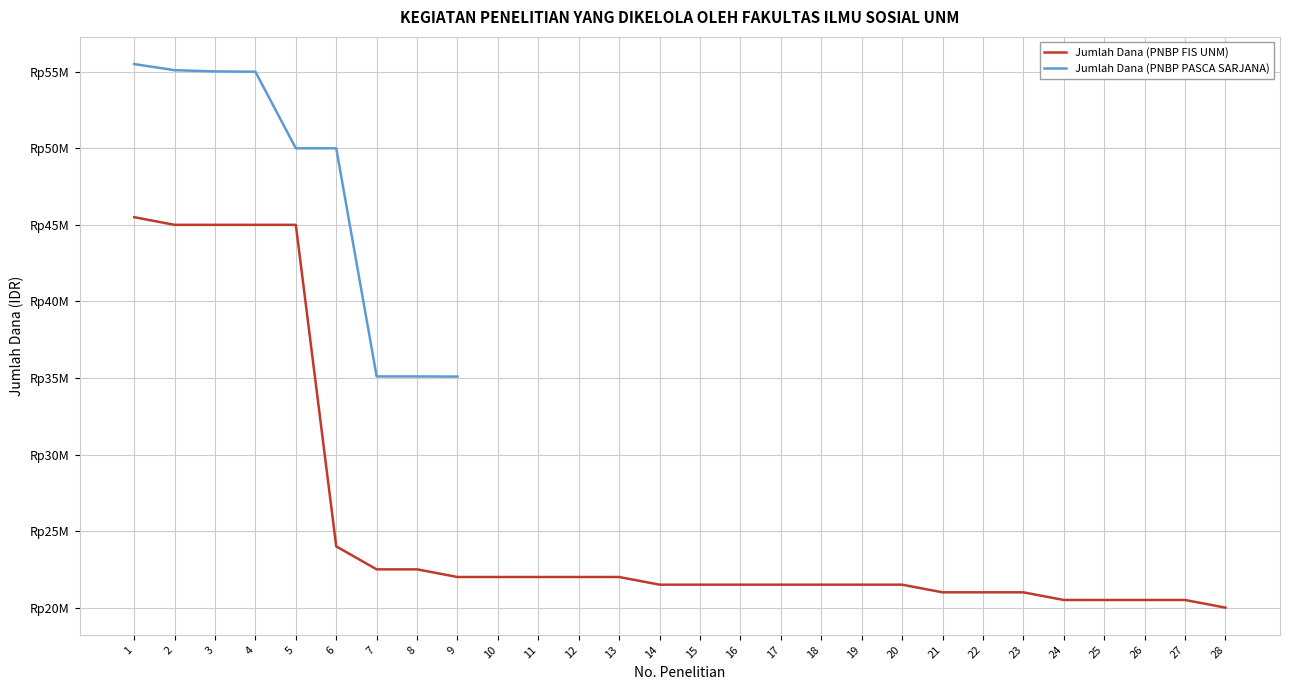

Which series has the largest range (max minus min)?

Jumlah Dana (PNBP FIS UNM)